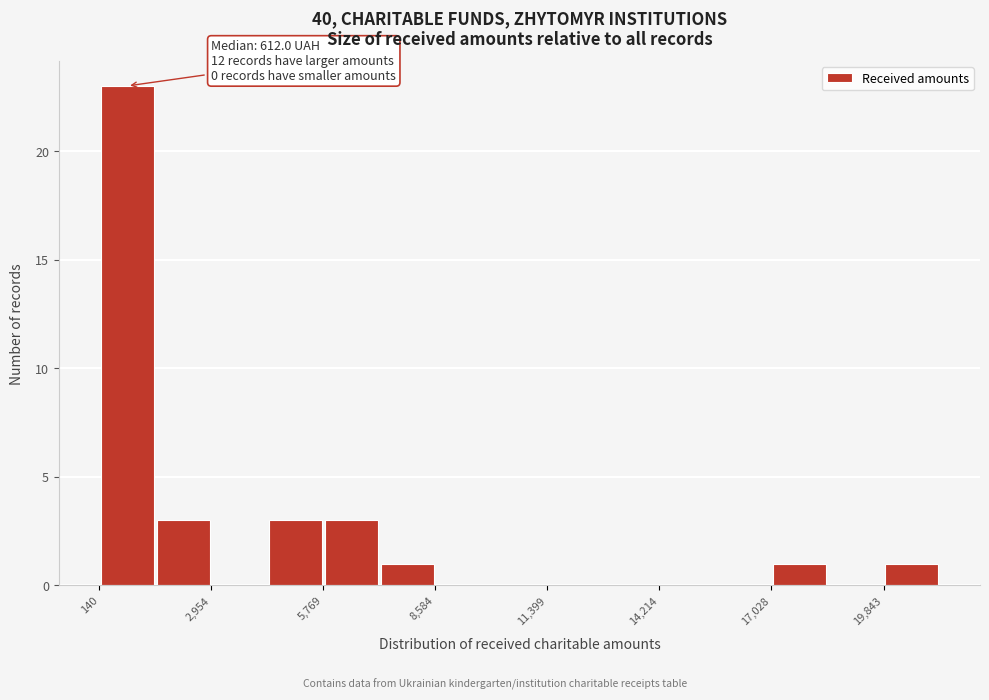

Read against the x-axis, roughly where is the centre of the tallest bar?

1000